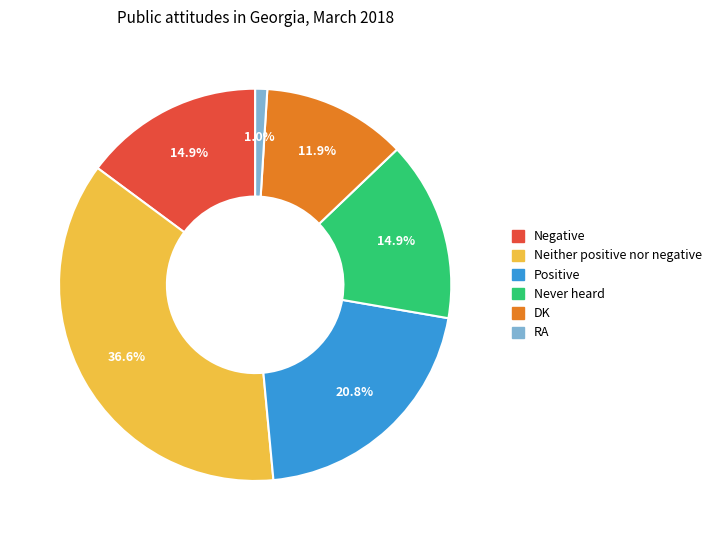

Do RA and Never heard together represent more than half of the pie?

No